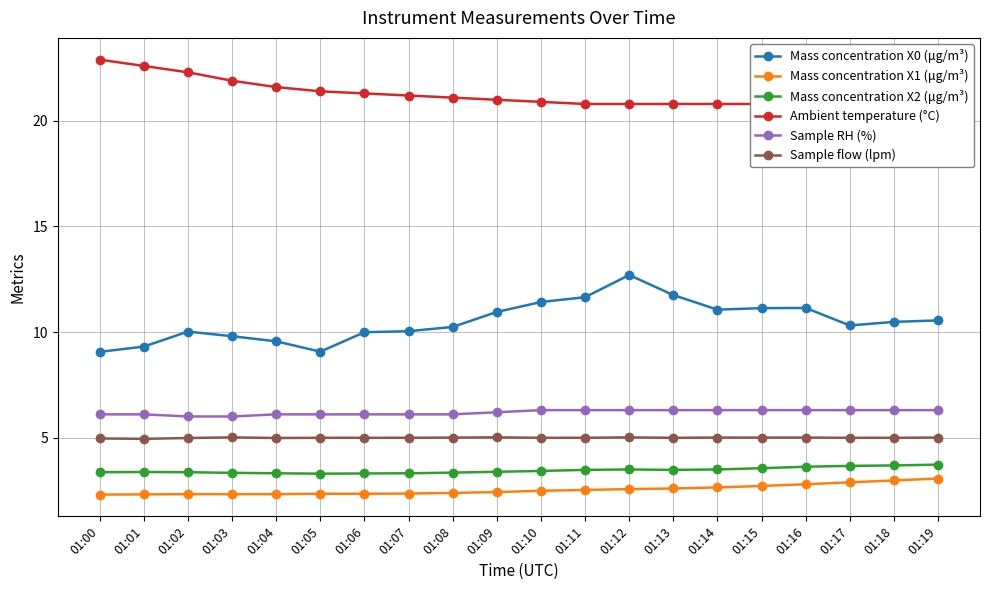

How many values in the Mass concentration X0 (μg/m³) series are below 10?

6